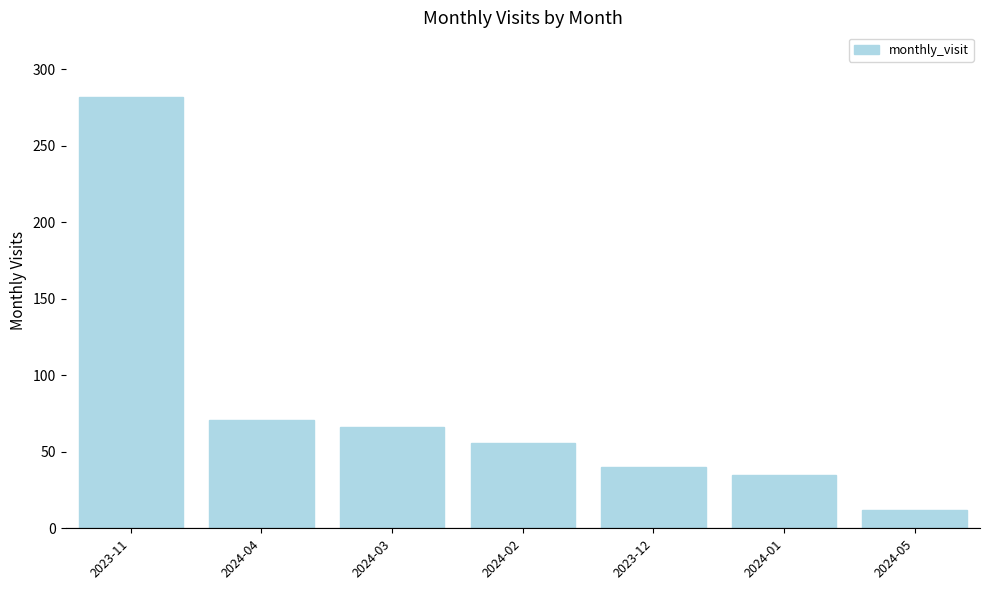

Is it true that the value at 2024-02 is 56?

True